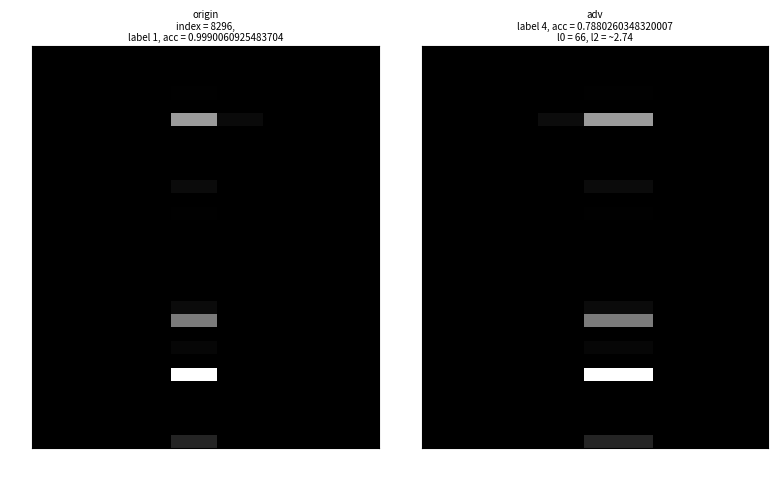

What is the maximum value shown in the chart?

1.0